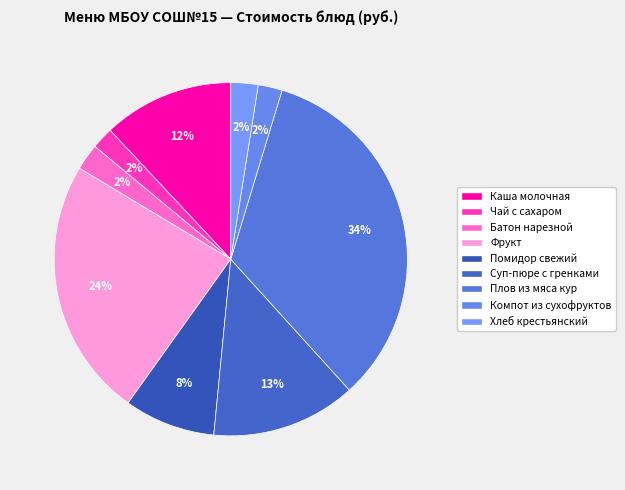

To the nearest percent, what portion does Батон нарезной represent?

2%